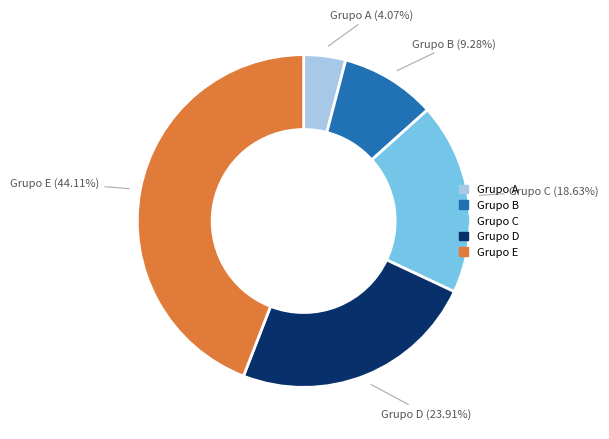

Does any single category account for the majority?

No